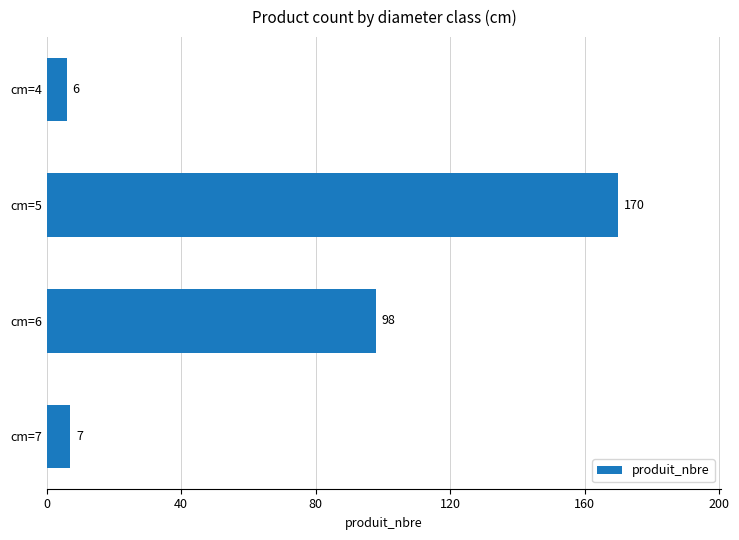

List the labels in order of value, largest first.

cm=5, cm=6, cm=7, cm=4